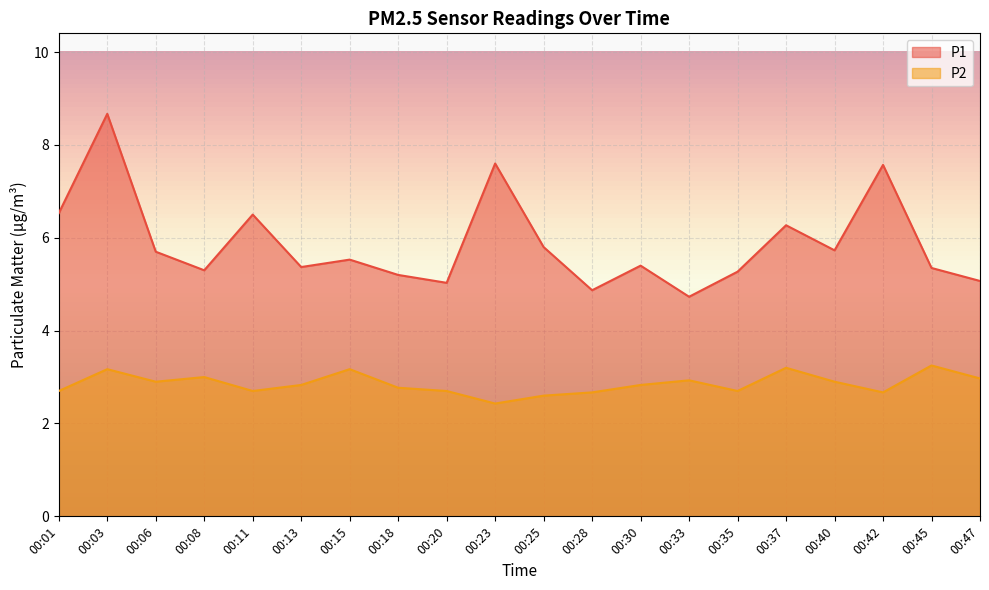

What is the value of the P1 point at the 4th from the left?

5.3